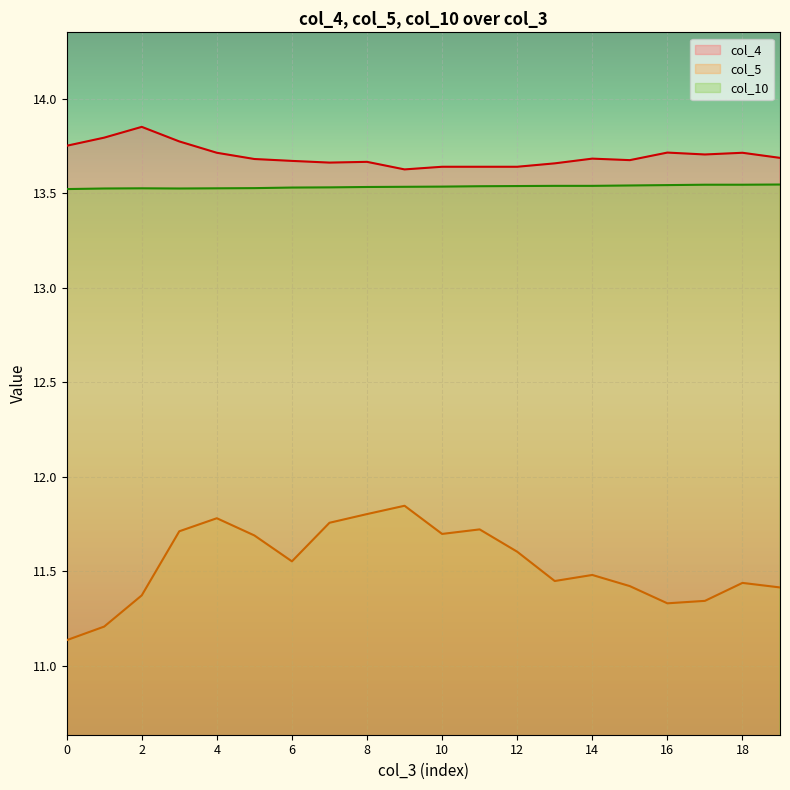

True or false: col_5 and col_3 intersect in this chart.

False